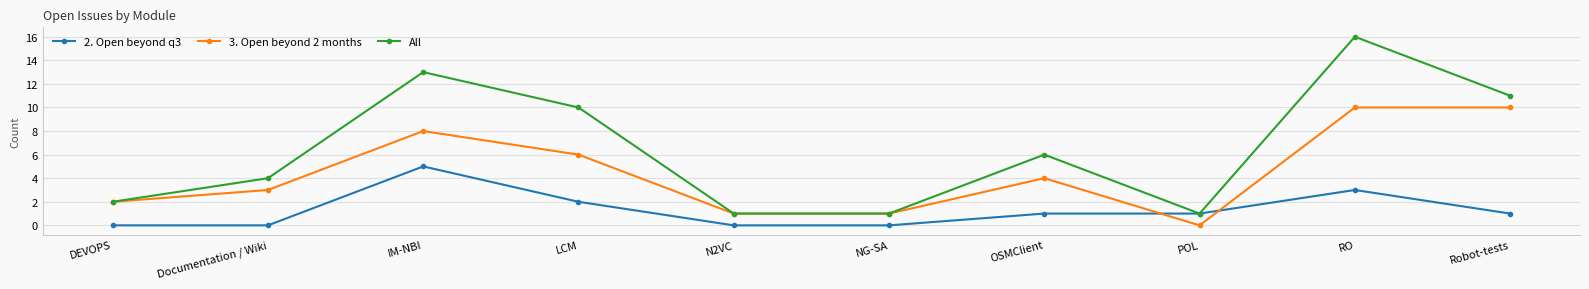

What is the total value across all series at N2VC?

2